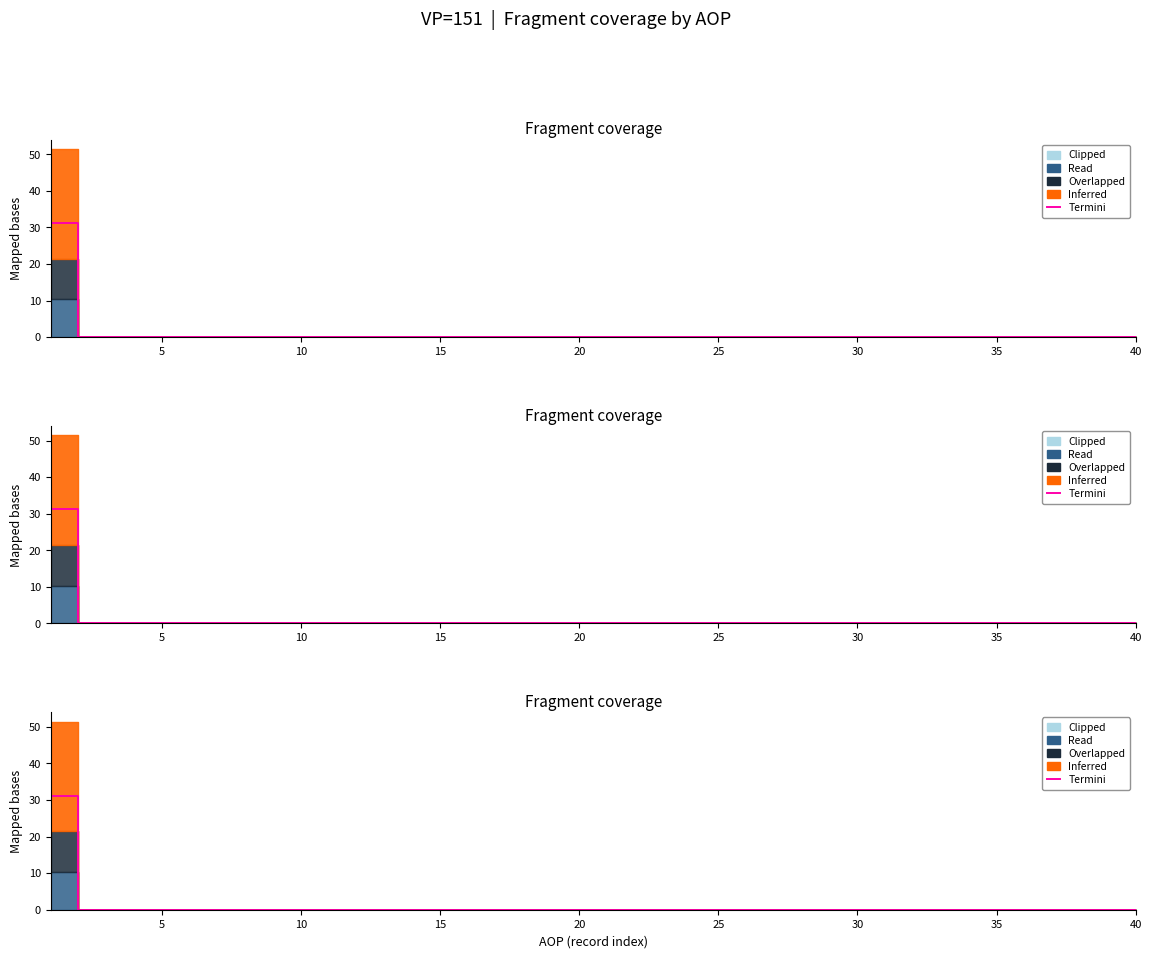

How many lines are shown in the chart?

1